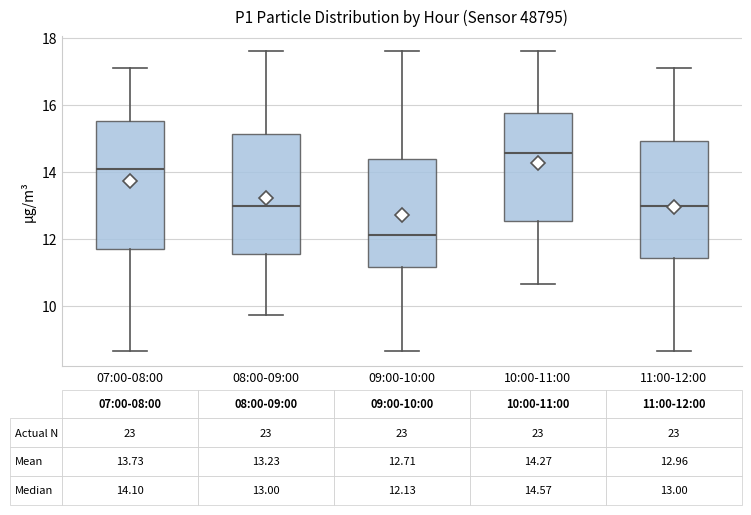

Which box's median line is the highest?

10:00-11:00